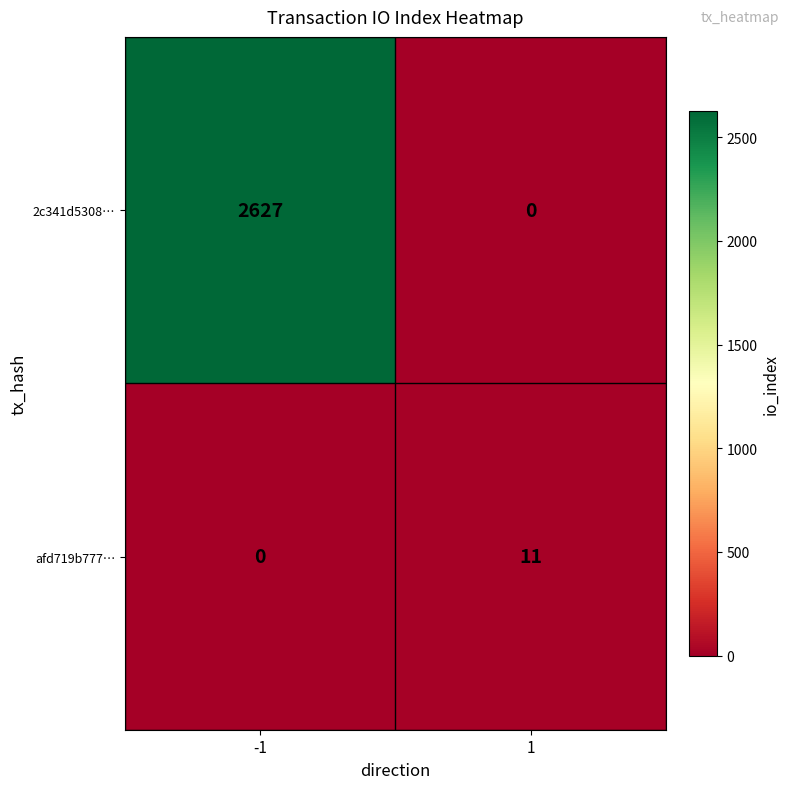

Which series changed the most between -1 and 1?

2c341d5308…